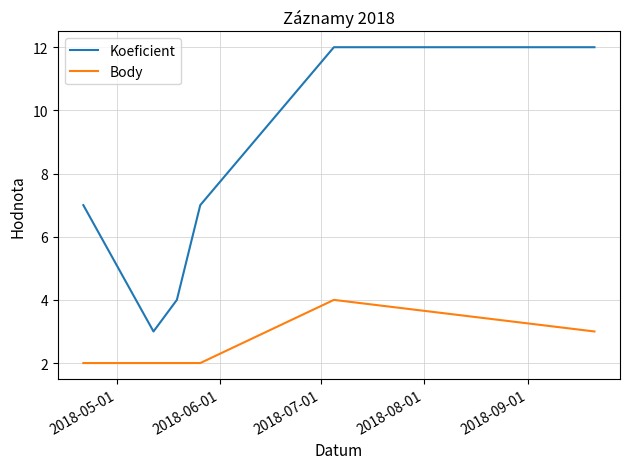

Does the chart display data point markers on the line(s)?

No